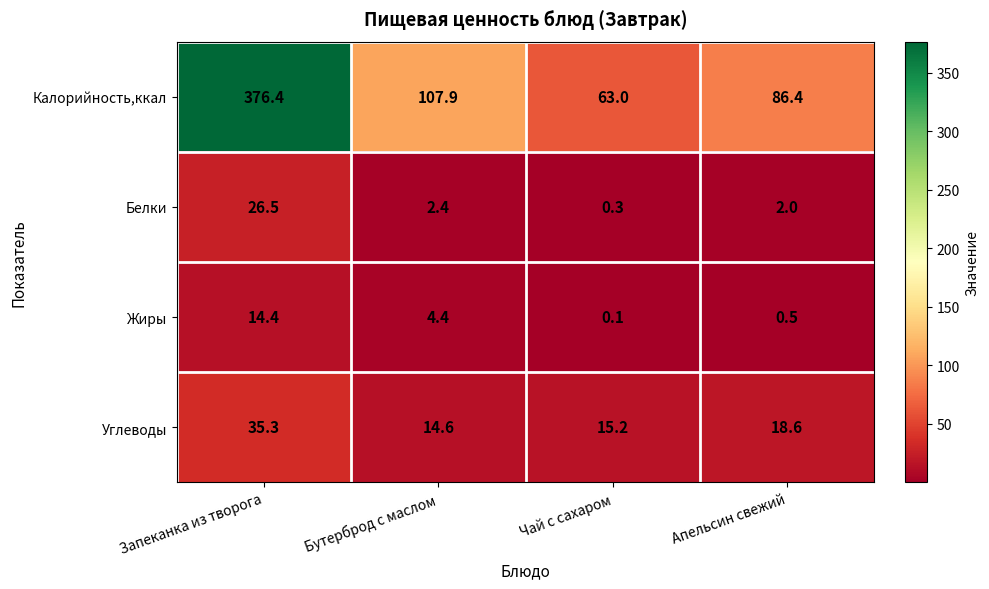

At which category does the chart reach its peak across all series?

Запеканка из творога